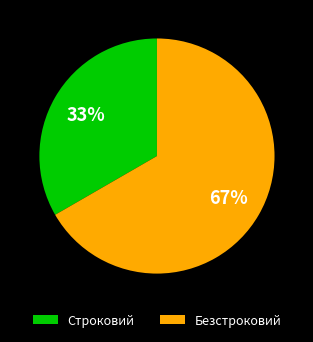

To the nearest percent, what is the combined percentage of Безстроковий and Строковий?

100%